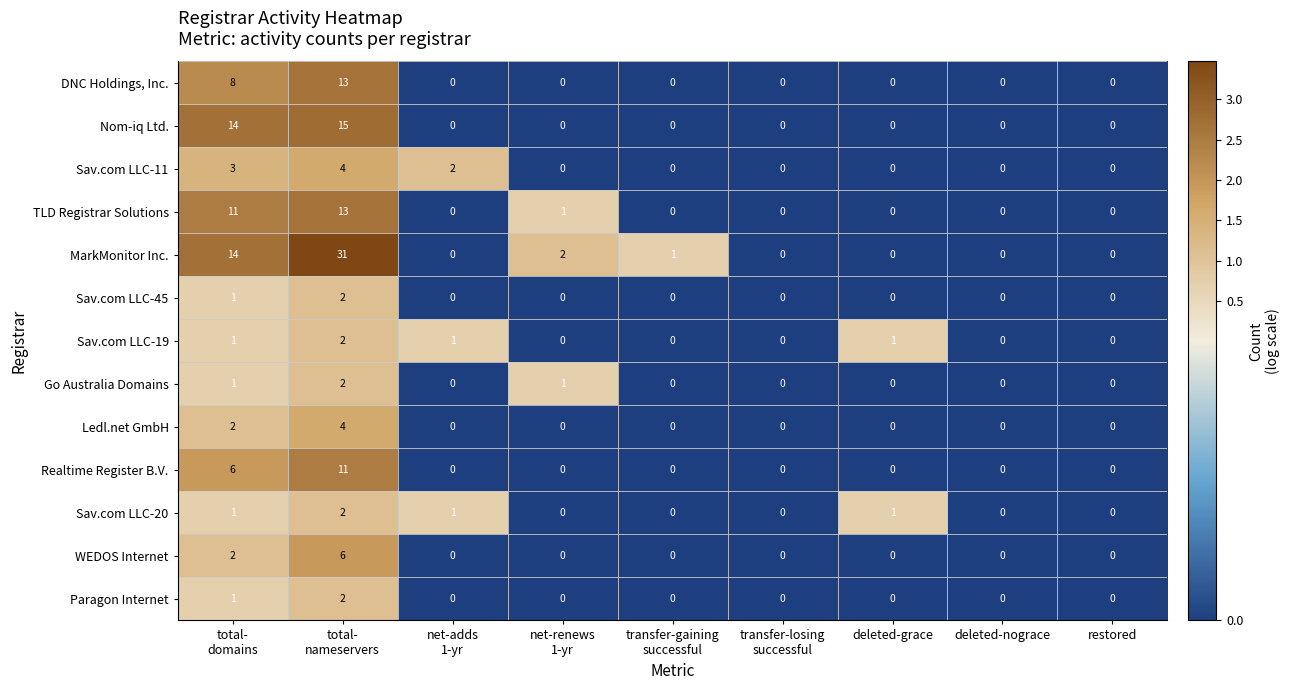

Which category has the highest value across all series?

total-
nameservers